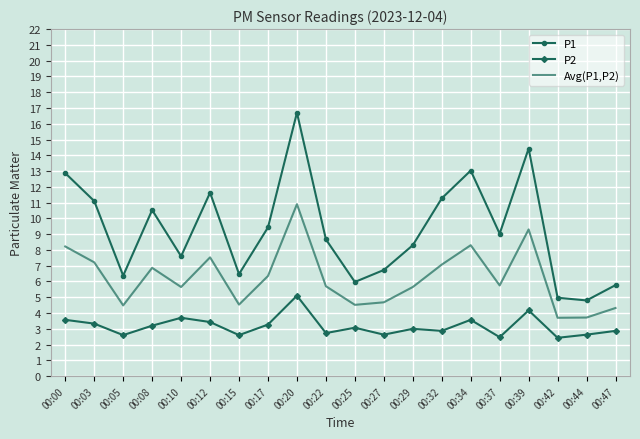

Where is the first local minimum for P2?

00:05